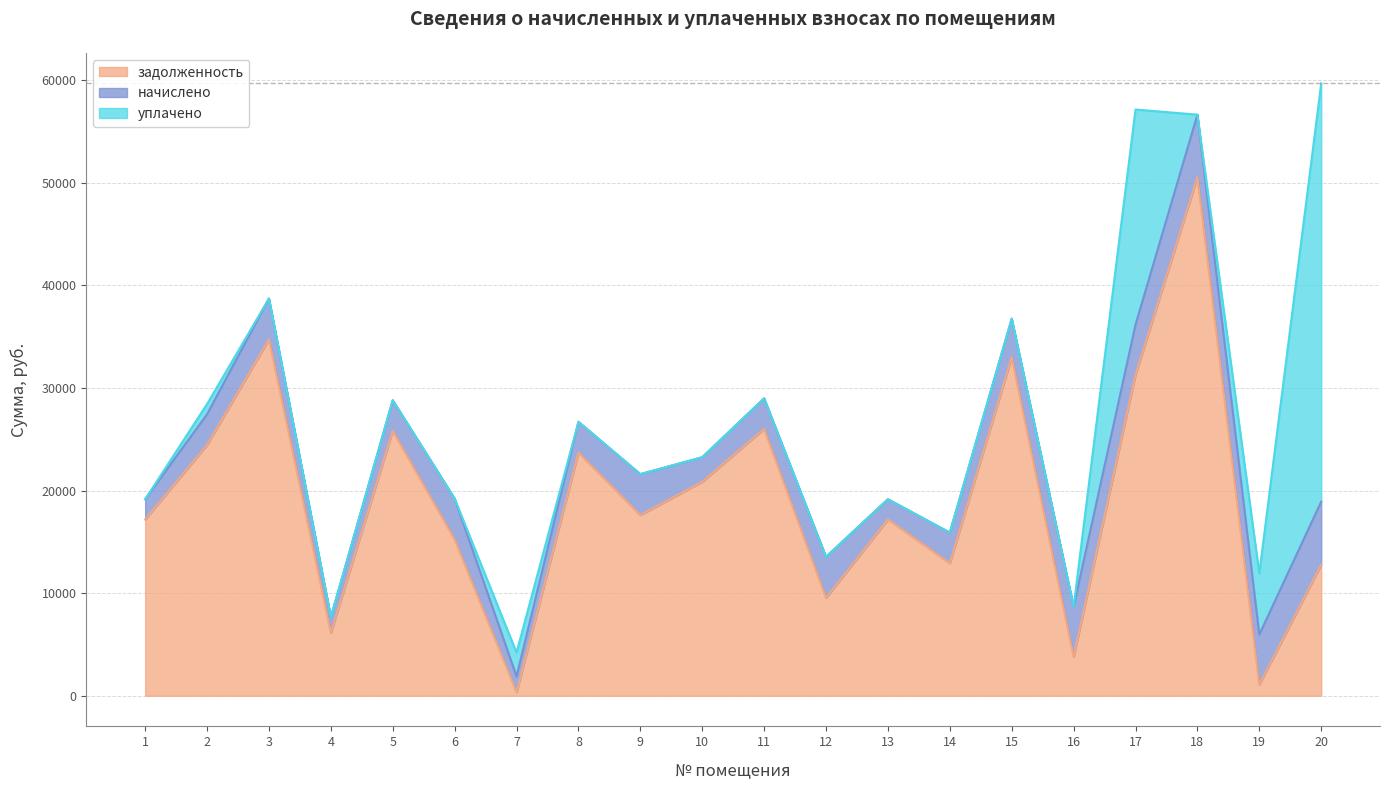

At which label does задолженность first exceed 17608?

2